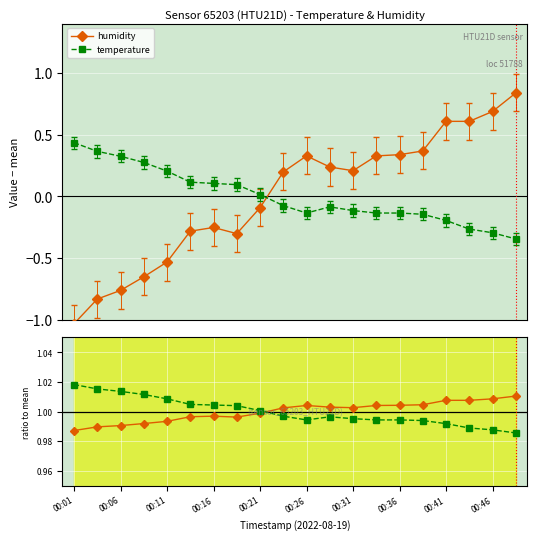

How many times do hum / mean and temp / mean cross each other?

1